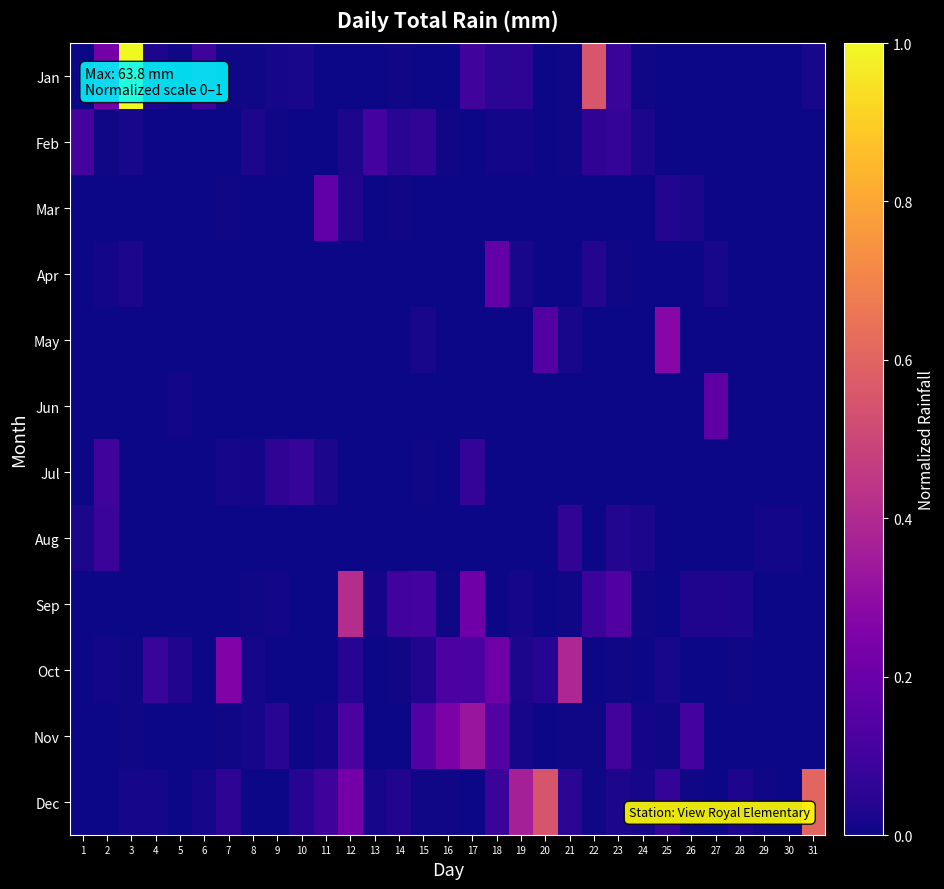

Which series has the widest spread of values?

Jan